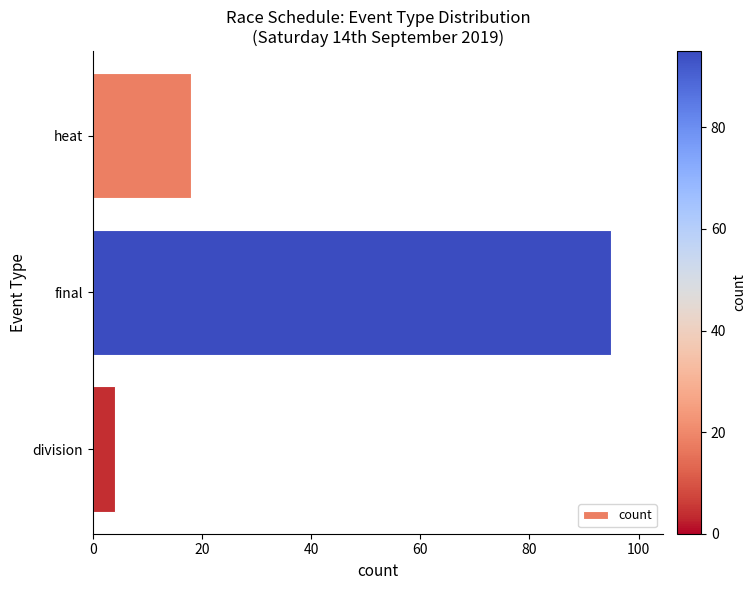

What is the smallest value displayed?

4